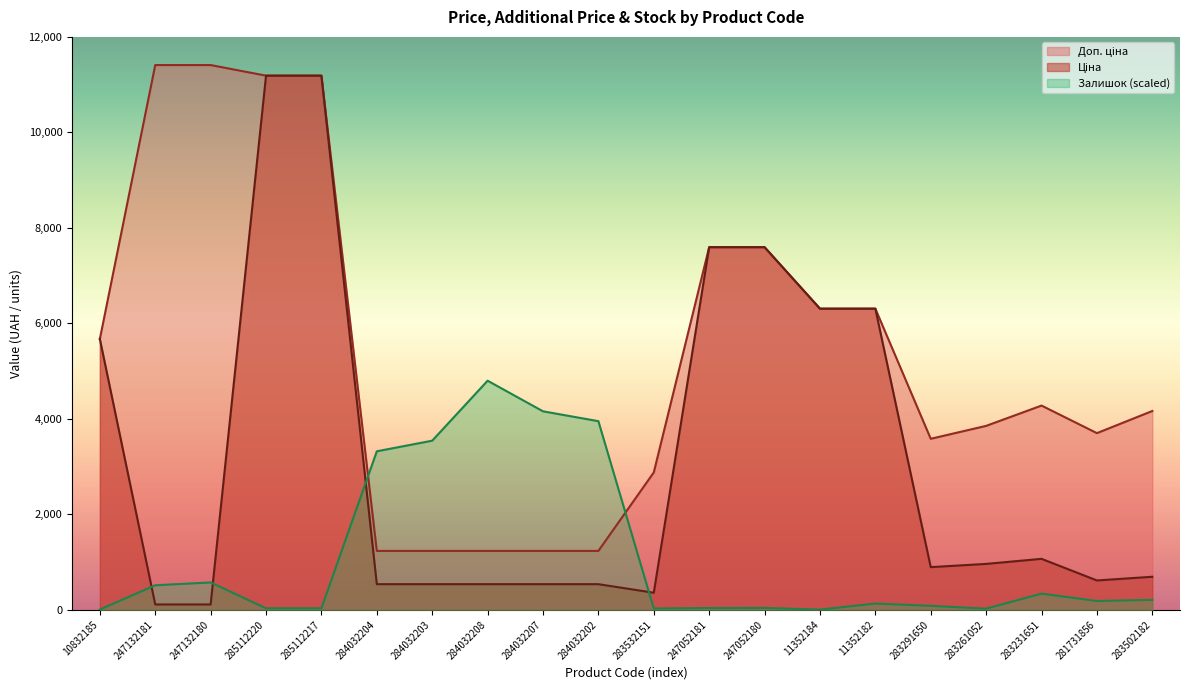

The value of Залишок at 283231651 is 546.9. True or false?

False